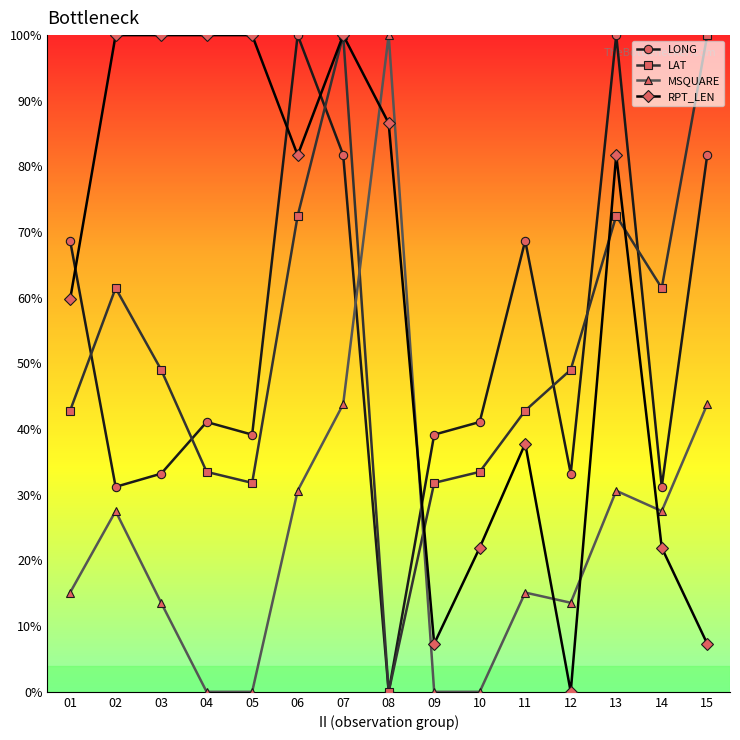

Where is the first local minimum for LONG?

02